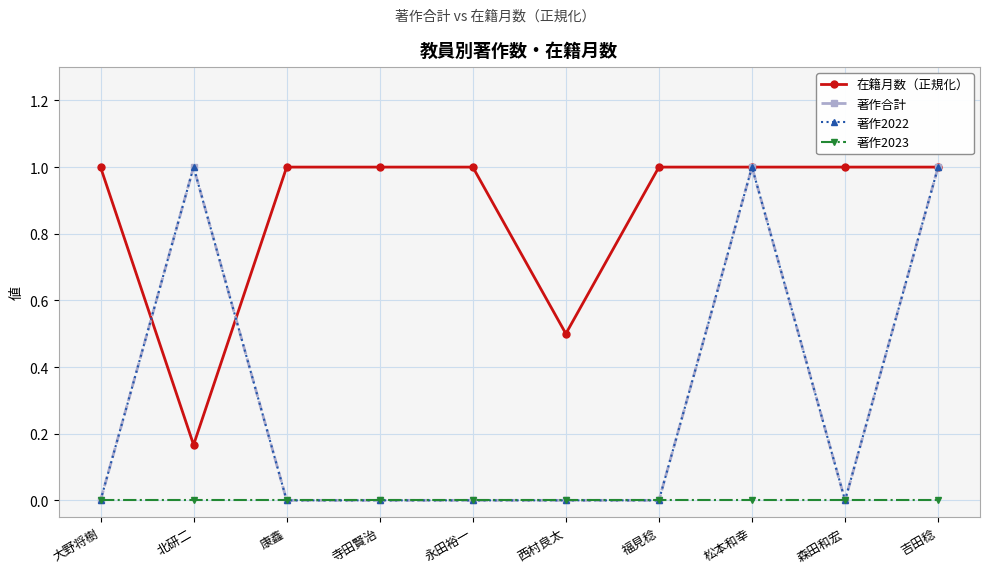

True or false: 在籍月数（正規化） has a value of 1.0 at 大野将樹.

True